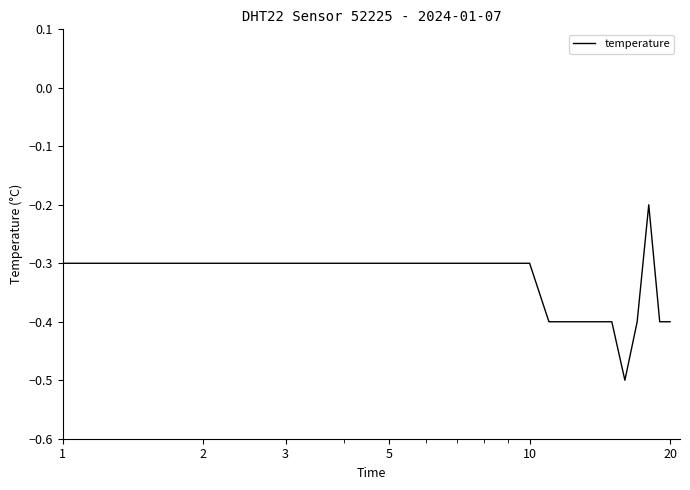

What is the maximum value shown in the chart?

-0.2